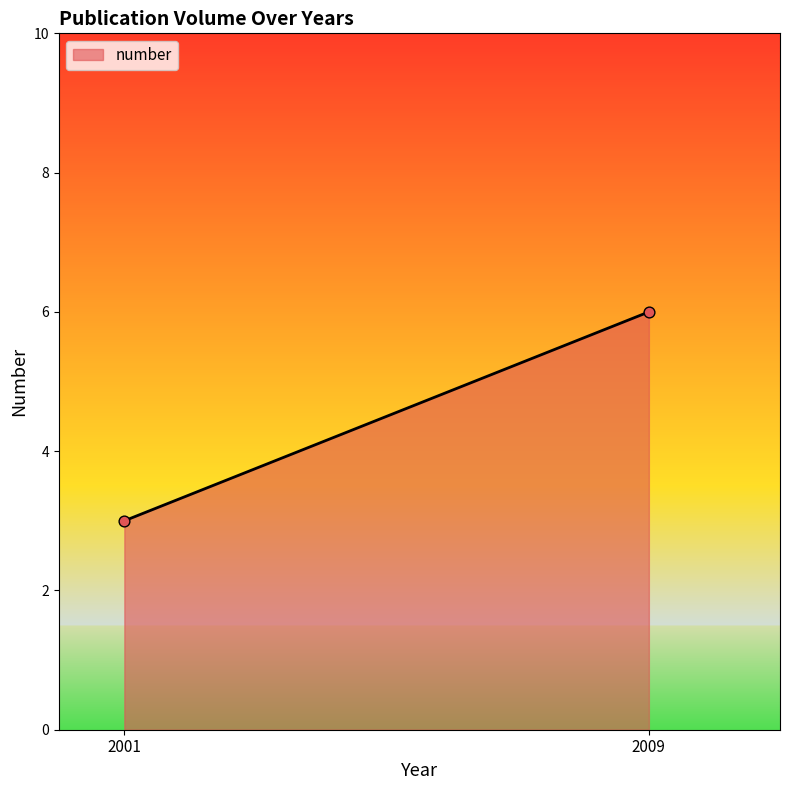

What Y value in the scatter plot is closest to 4?

3